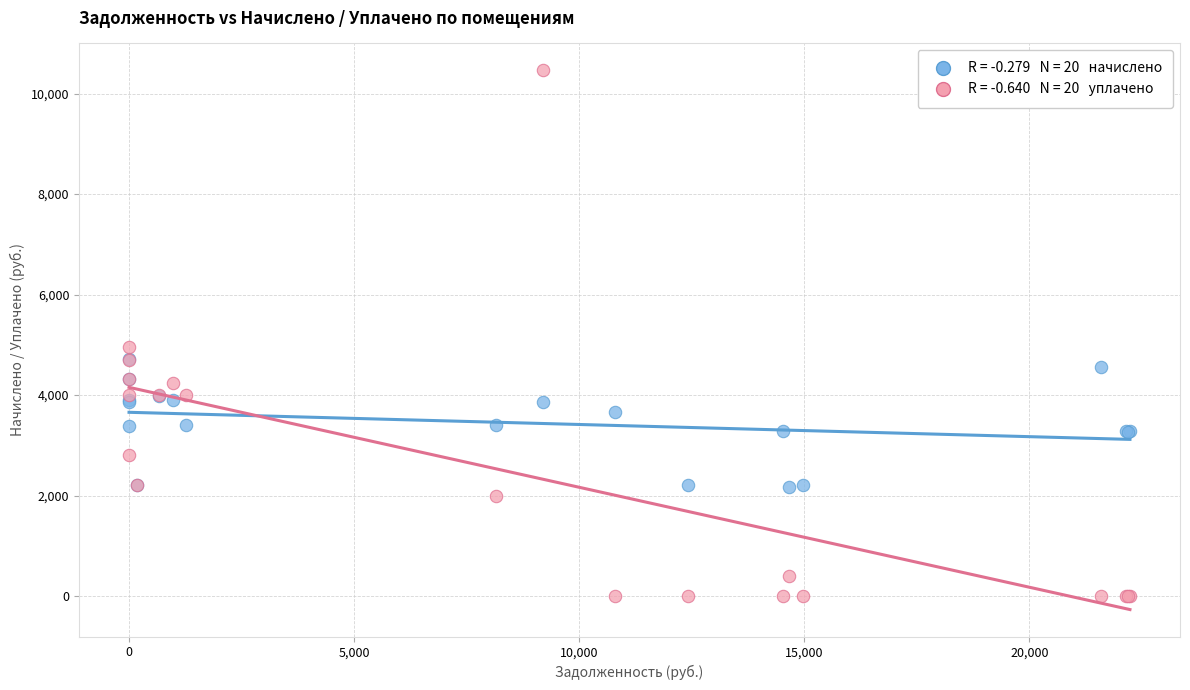

Across all series, what Y value is closest to 5230?

4949.6